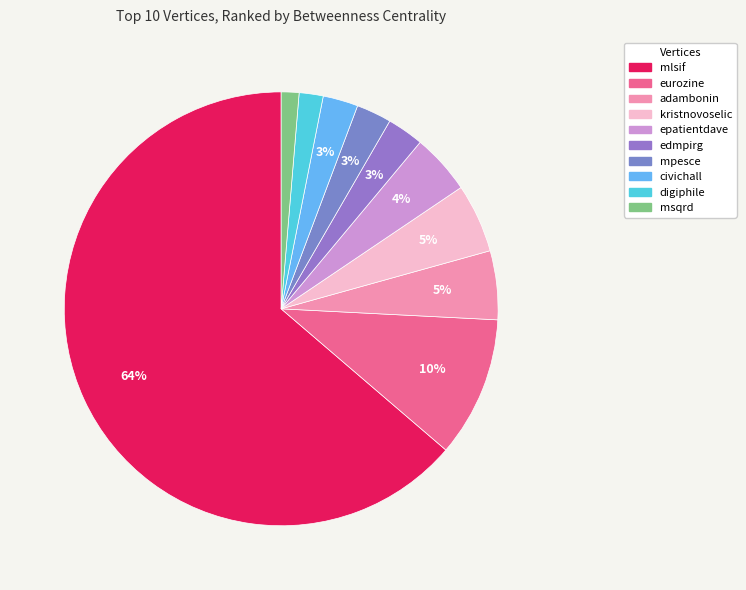

Which slice is the largest?

mlsif